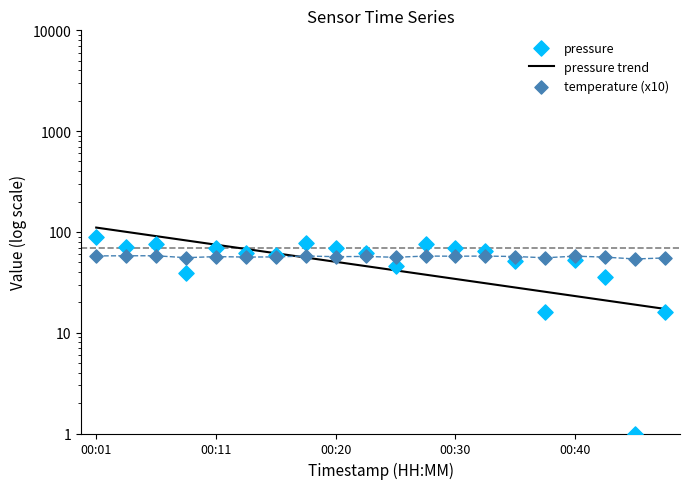

At how many categories does at least one series exceed 32?

20